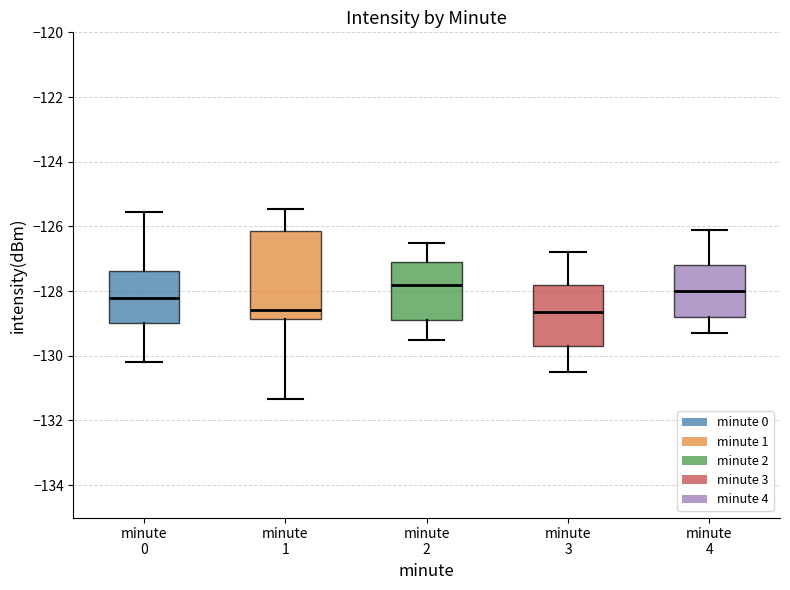

Reading left to right, read every box against the y-axis: the position of its median line, the range the box covers, and the ends of its whiskers. The values are not printed on the chart, so give them approximately, as read against the axis.

minute 0: median -128.2, box -129.0 to -127.4, whiskers -130.2 to -125.6
minute 1: median -128.6, box -128.8 to -126.2, whiskers -131.4 to -125.4
minute 2: median -127.8, box -128.8 to -127.0, whiskers -129.4 to -126.4
minute 3: median -128.6, box -129.6 to -127.8, whiskers -130.4 to -126.8
minute 4: median -128.0, box -128.8 to -127.2, whiskers -129.2 to -126.0